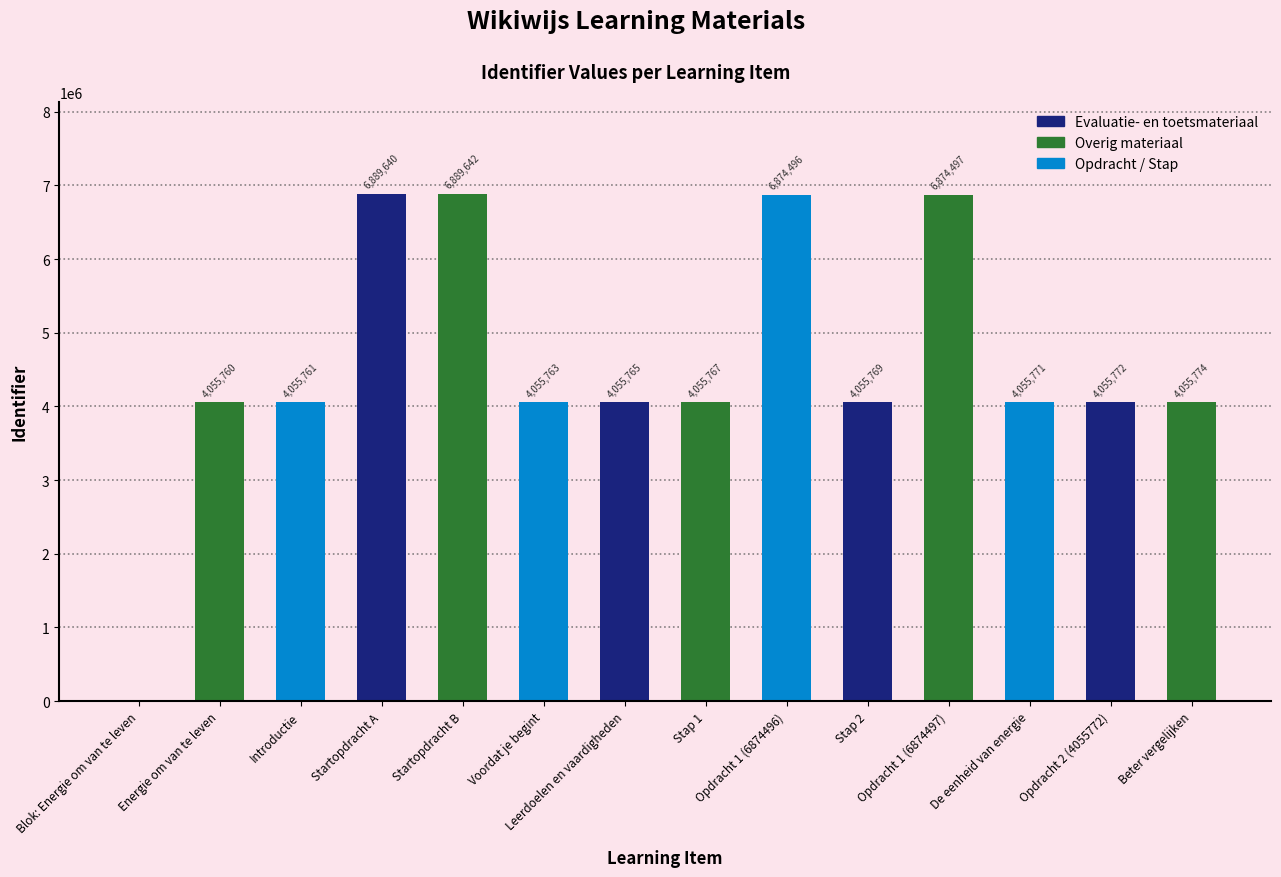

What is the sum of all values?

64030177